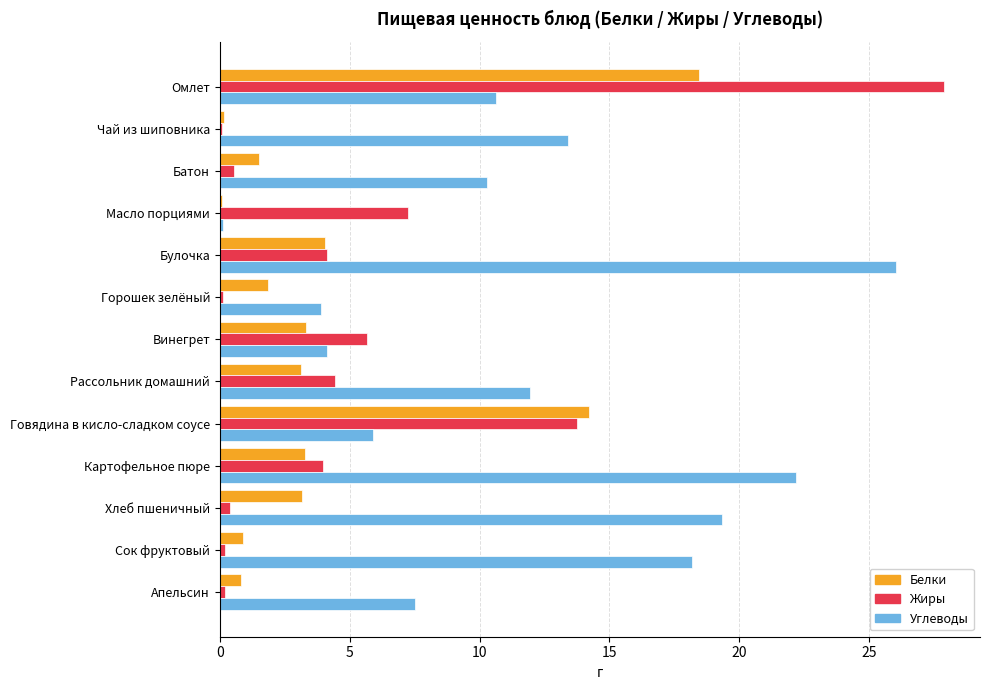

Between Батон and Говядина в кисло-сладком соусе, which series saw the biggest shift?

Жиры